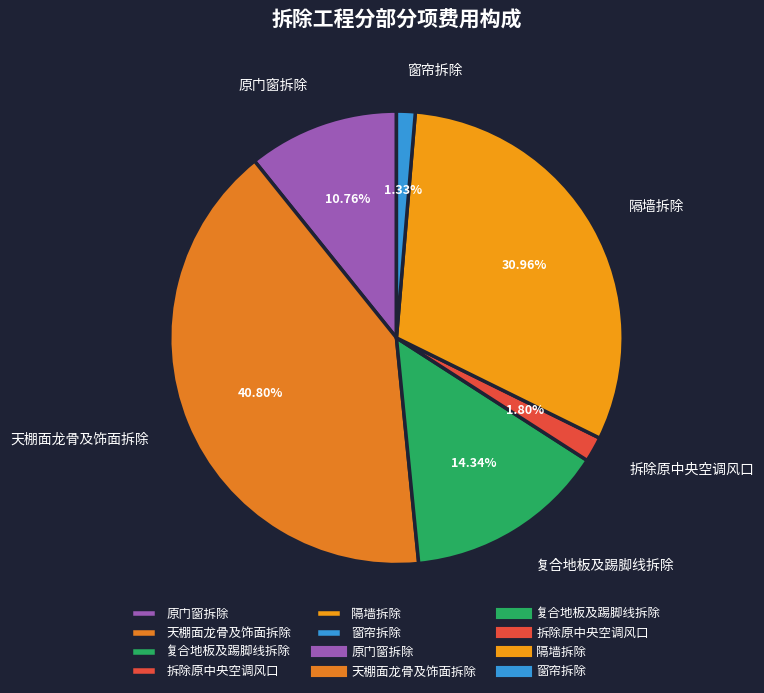

Which slice is the largest?

天棚面龙骨及饰面拆除